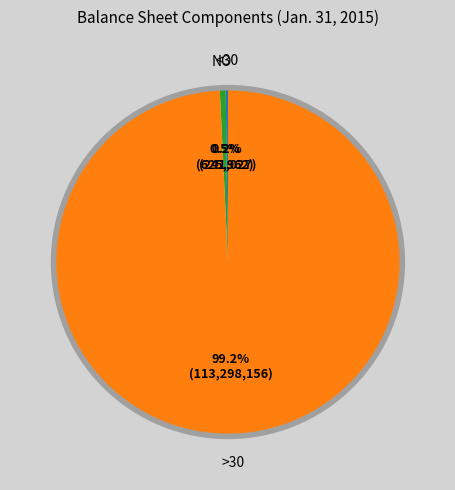

Does any single category account for the majority?

Yes